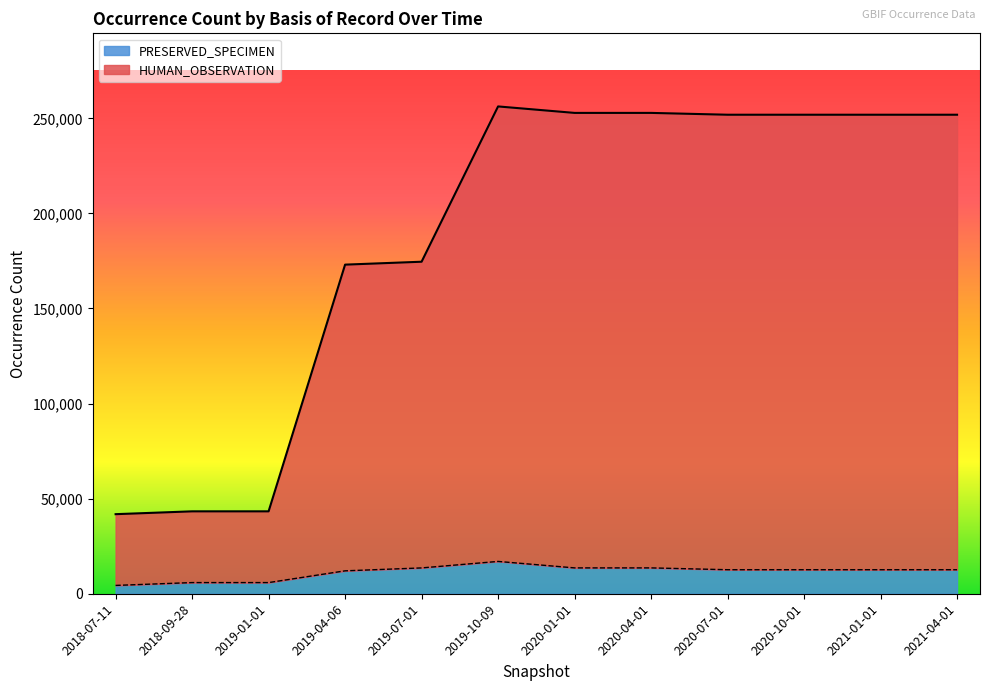

Which has a higher value, 2019-07-01 or 2018-07-11?

2019-07-01